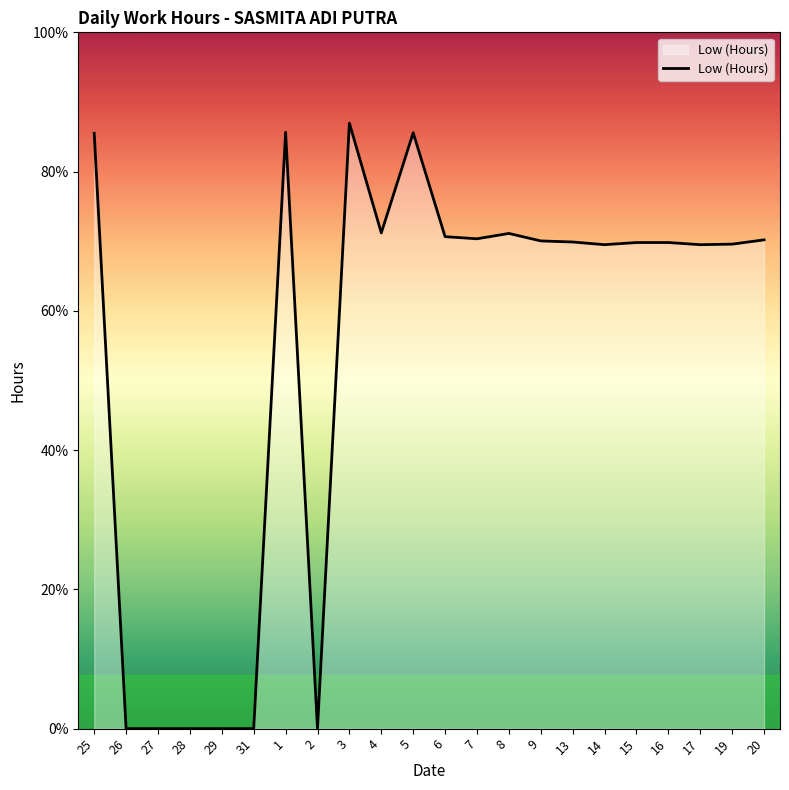

Reading left to right, list all the values displayed in this chart.

11.1	0.0	0.0	0.0	0.0	0.0	11.1	0.0	11.3	9.3	11.1	9.2	9.2	9.2	9.1	9.1	9.0	9.1	9.1	9.0	9.1	9.1